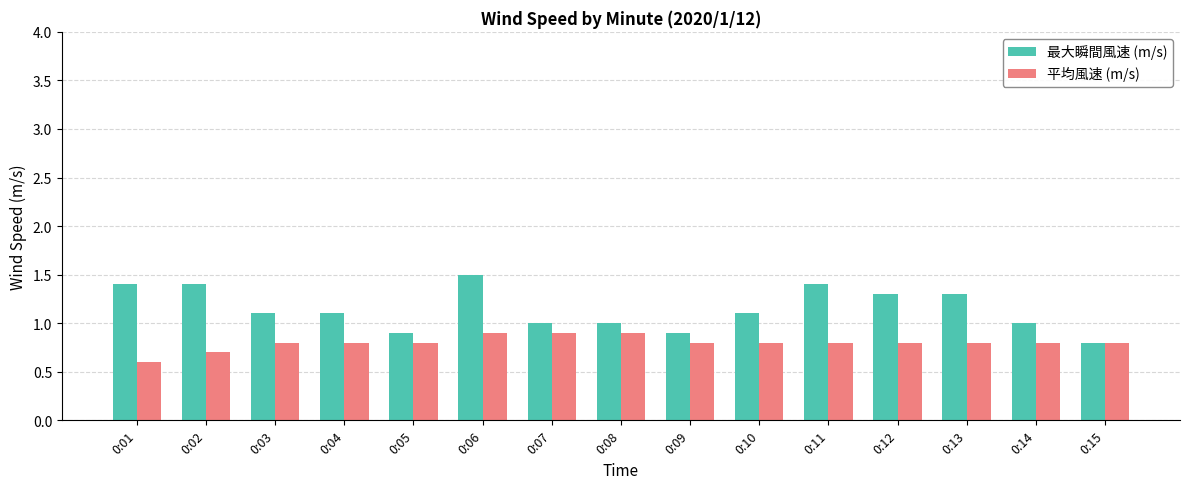

What is the sum of all 平均風速 (m/s) values?

12.0